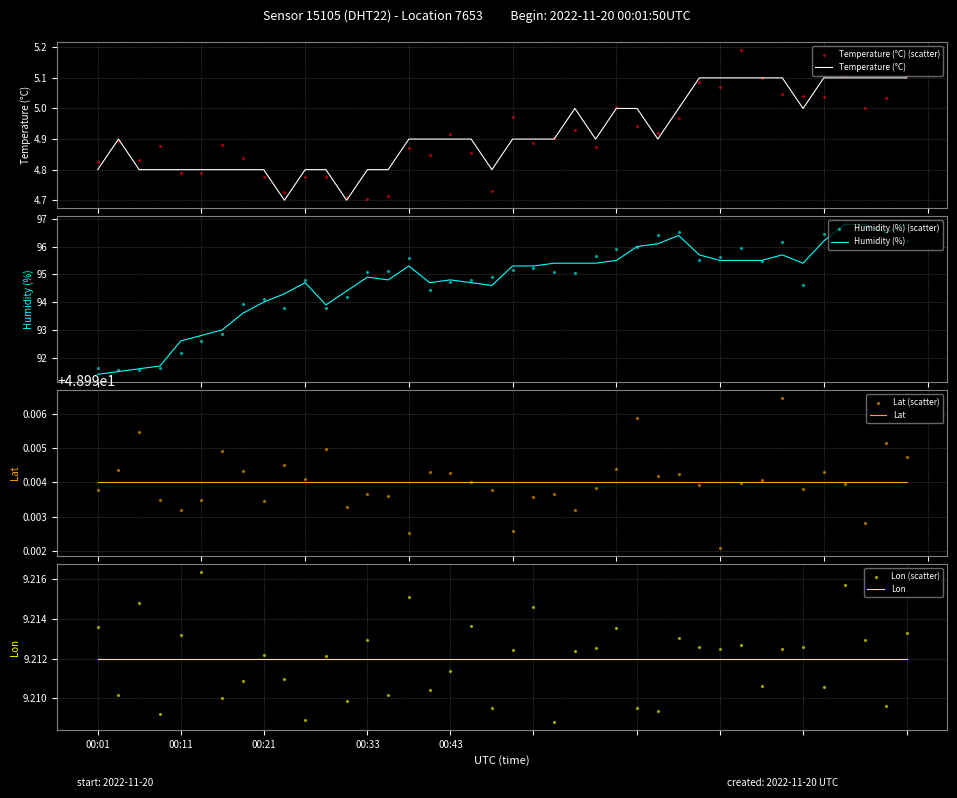

Is the value of humidity at 13 greater than the value of temperature at 6?

Yes